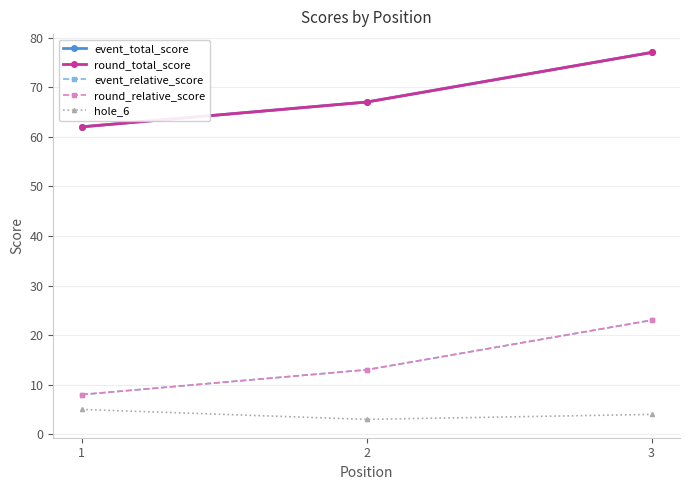

Count the round_relative_score values in the range 8 to 23.

3